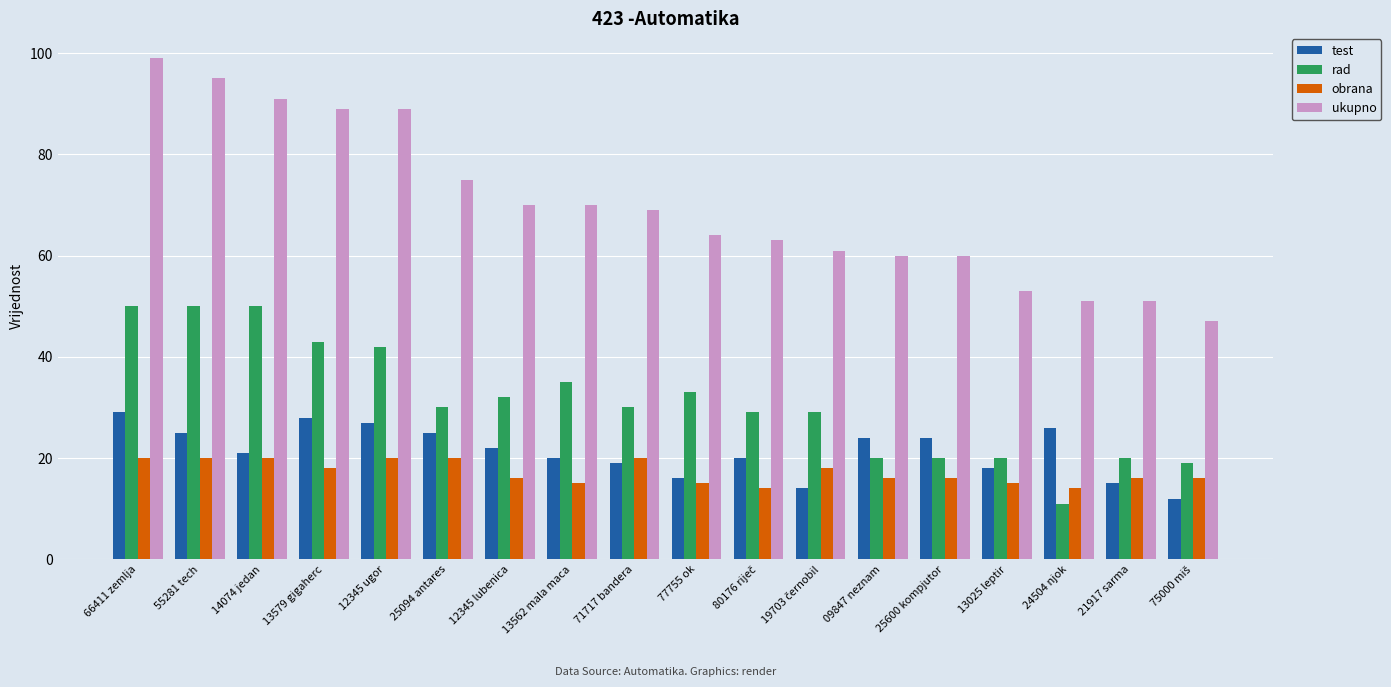

How many data points does each series have?

18